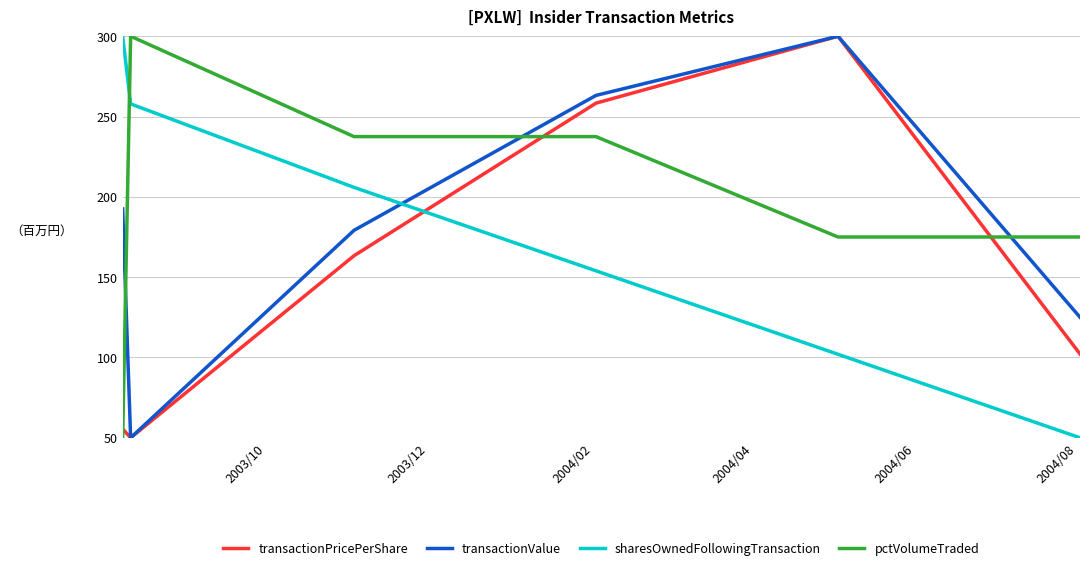

How many times do sharesOwnedFollowingTransaction and pctVolumeTraded cross each other?

1